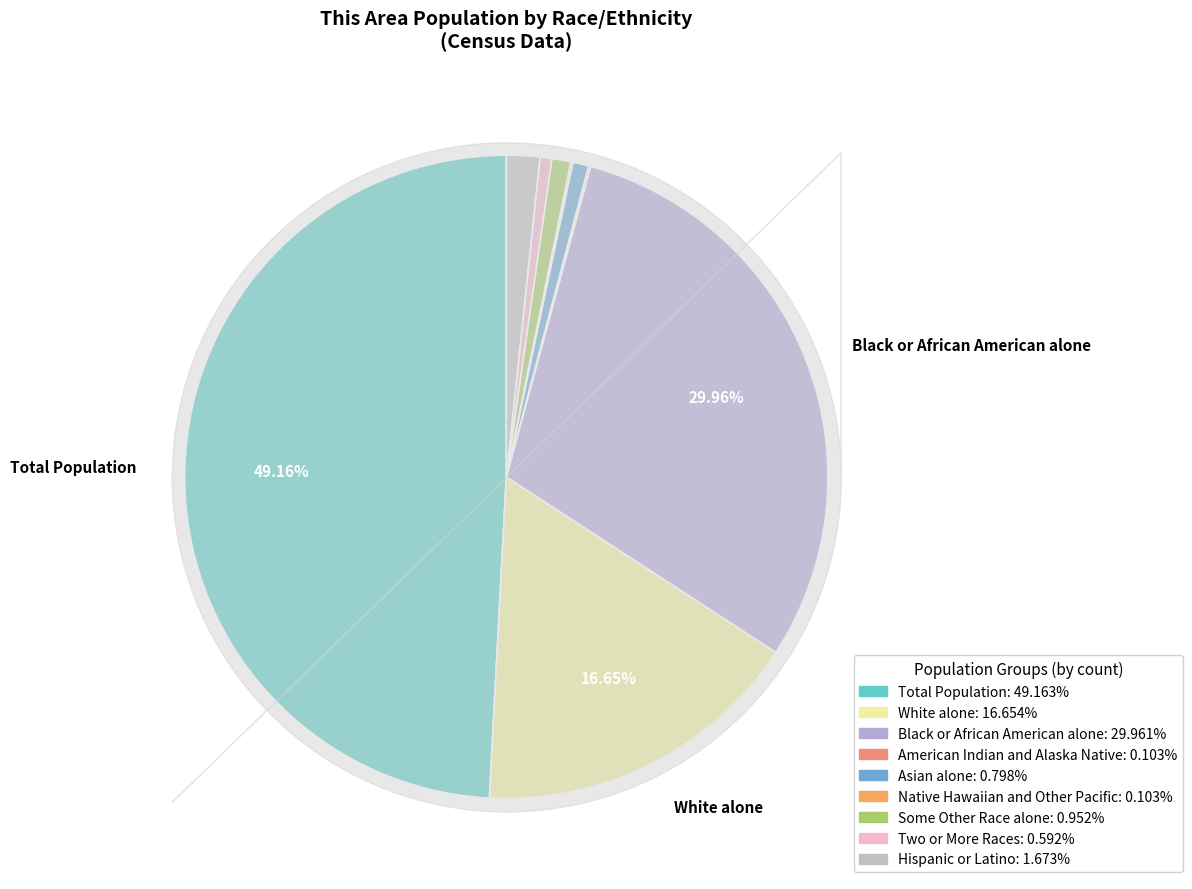

How many slices are in this pie chart?

9